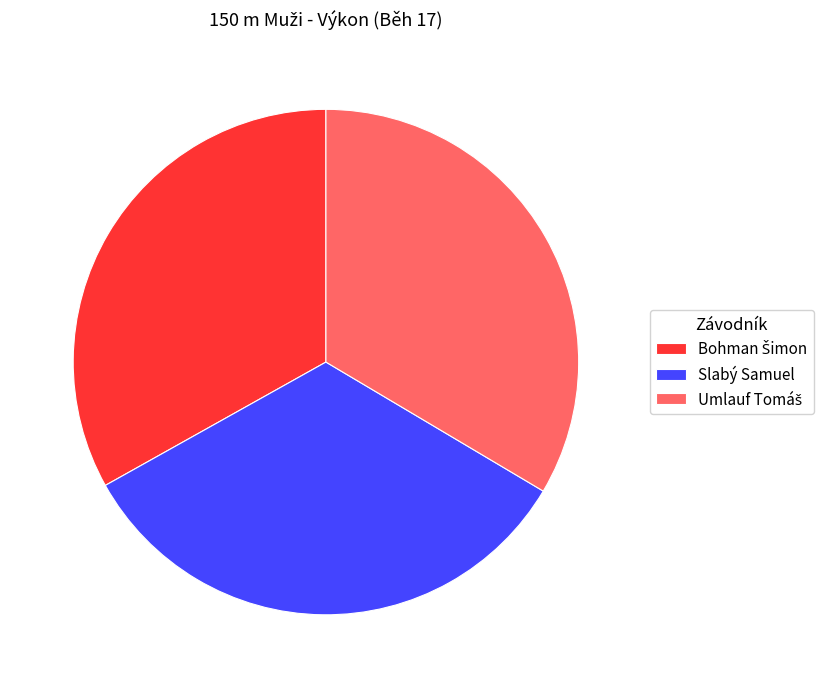

Is it true that Slabý Samuel is 19% of the pie?

False